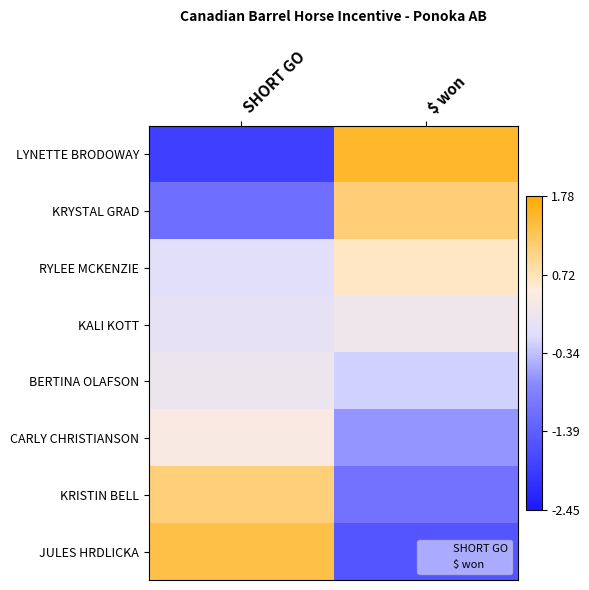

Reading right to left, what are all the values shown in this chart?

LYNETTE BRODOWAY: $ won=1.5	SHORT GO=-1.9
KRYSTAL GRAD: $ won=1.1	SHORT GO=-1.2
RYLEE MCKENZIE: $ won=0.7	SHORT GO=-0.0
KALI KOTT: $ won=0.2	SHORT GO=0.1
BERTINA OLAFSON: $ won=-0.2	SHORT GO=0.2
CARLY CHRISTIANSON: $ won=-0.7	SHORT GO=0.4
KRISTIN BELL: $ won=-1.1	SHORT GO=1.1
JULES HRDLICKA: $ won=-1.5	SHORT GO=1.4